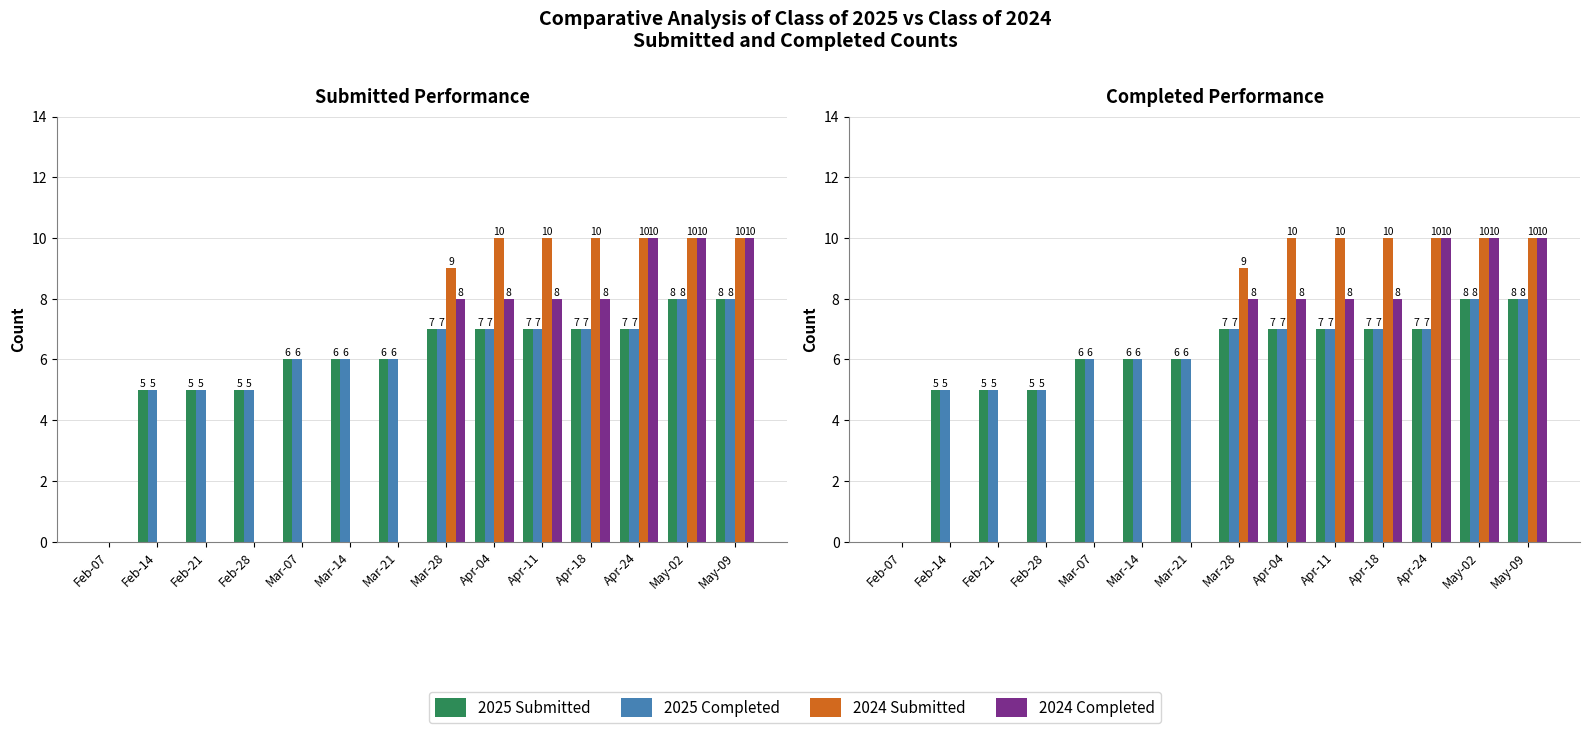

Which series has the widest spread of values?

2024 Submitted